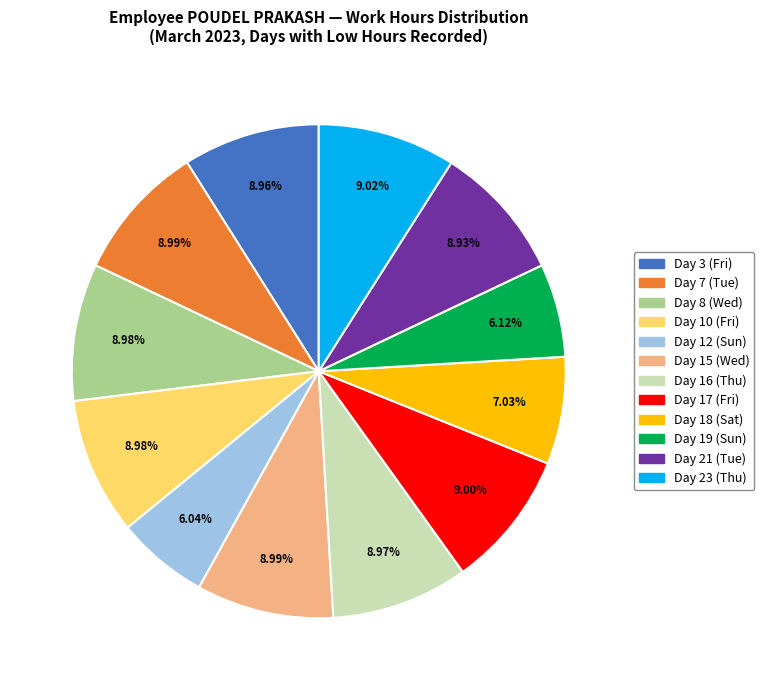

To the nearest percent, what is the difference between the Day 17 (Fri) and Day 19 (Sun) slice percentages?

3%